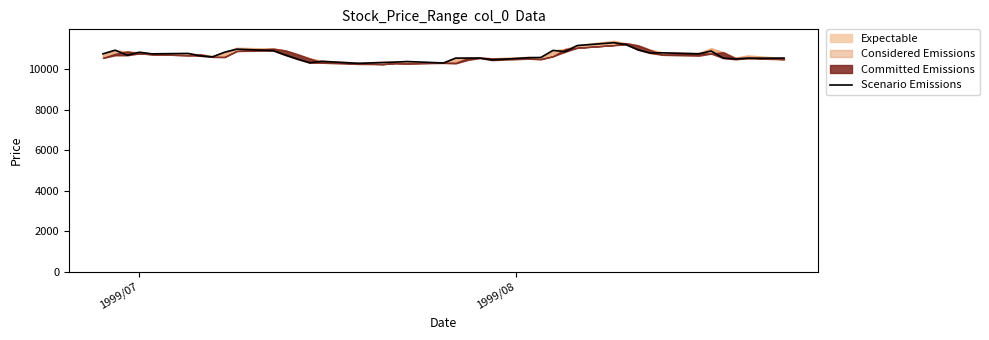

What is the highest value of the Scenario Emissions series?

11320